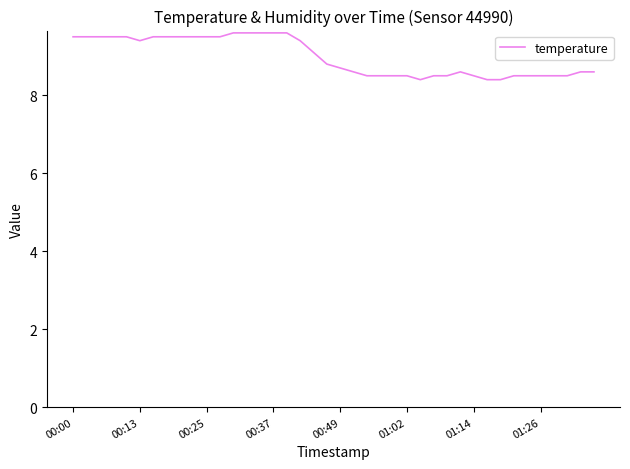

What is the difference between the maximum and minimum values?

1.2